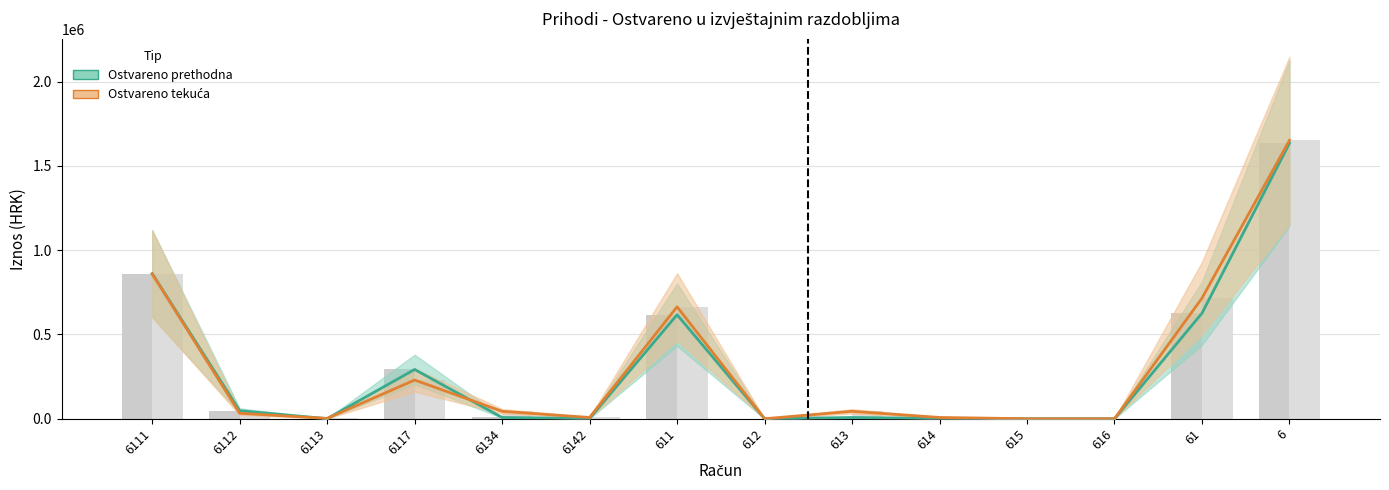

What is the label of the 5th bar from the left?

6134